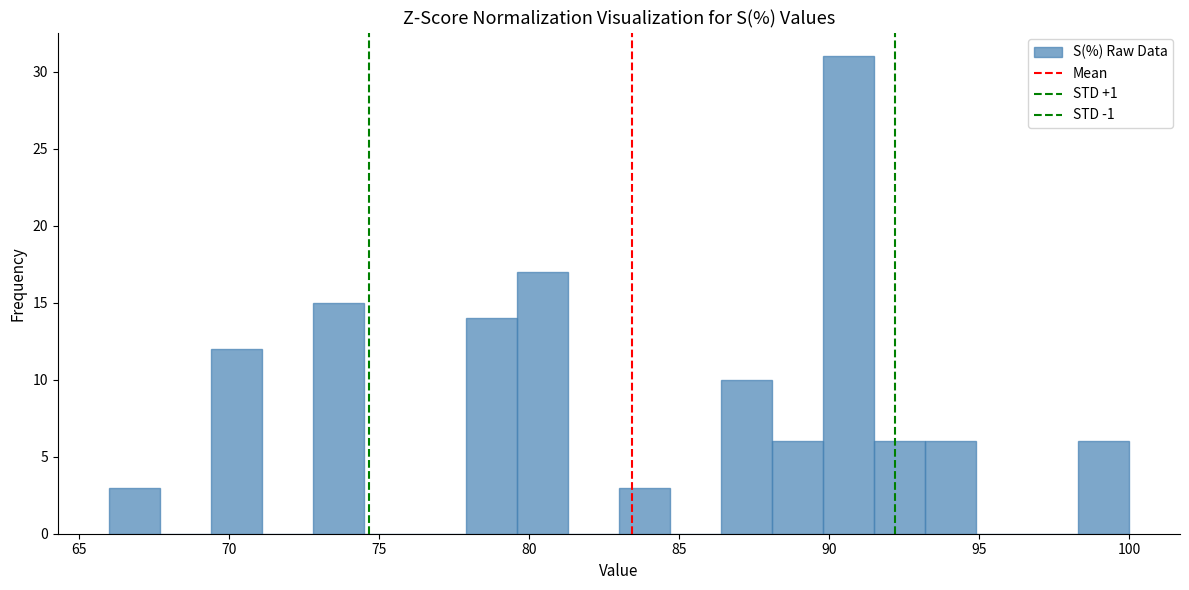

Around what value on the x-axis is the tallest bar? Give the approximate position of its centre, as read against the axis.

90.5